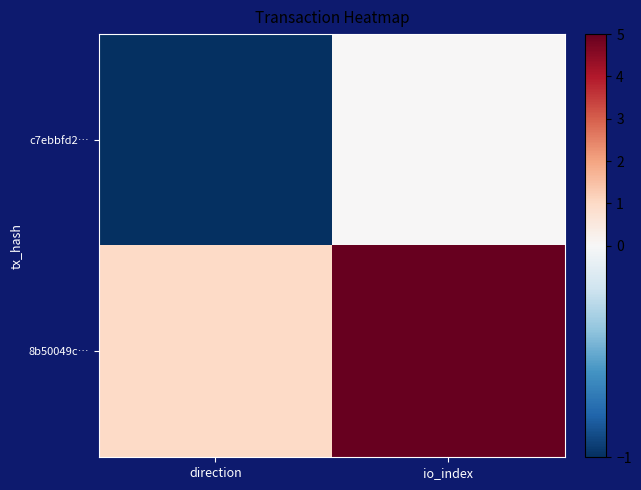

Rank the series by their average value, from lowest to highest.

c7ebbfd2…, 8b50049c…